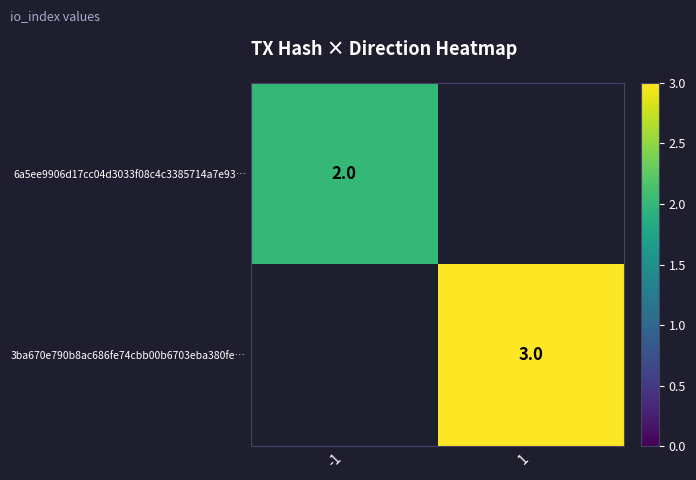

The 3ba670e790b8ac686fe74cbb00b6703eba380fe… series shows 5.3 at 1. True or false?

False